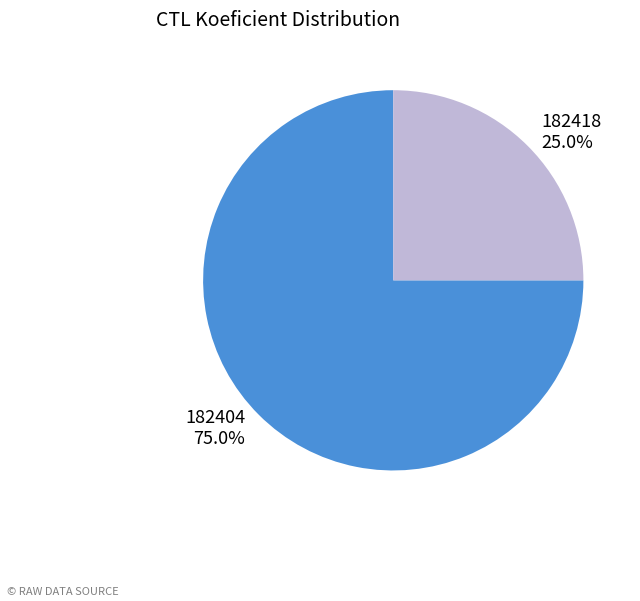

To the nearest percent, what is the difference between the largest and smallest slice percentages?

50%